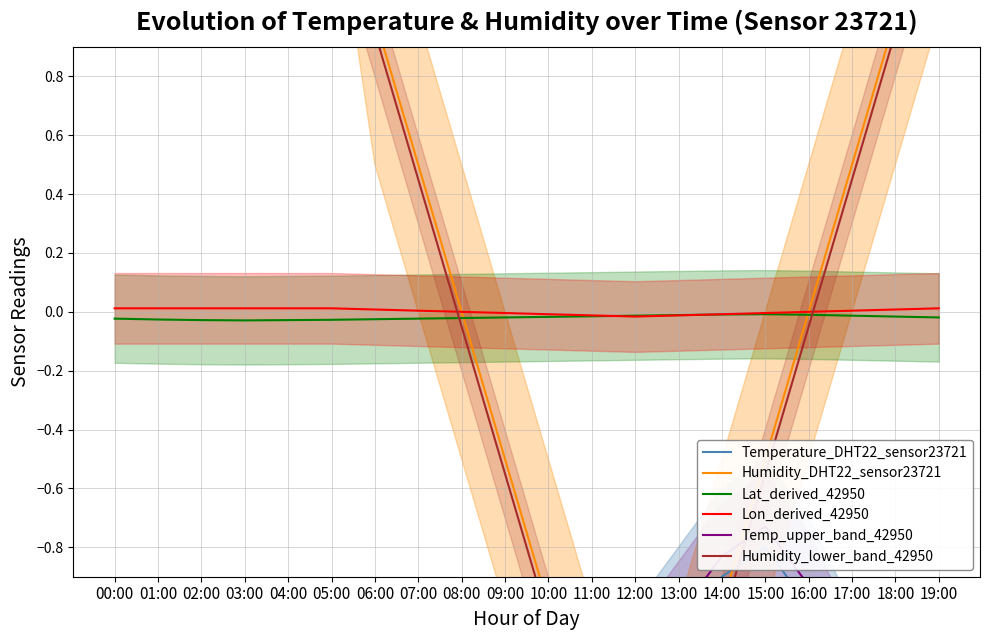

Is it true that Temp_upper_band_42950 equals -2.0 at 08:00?

True